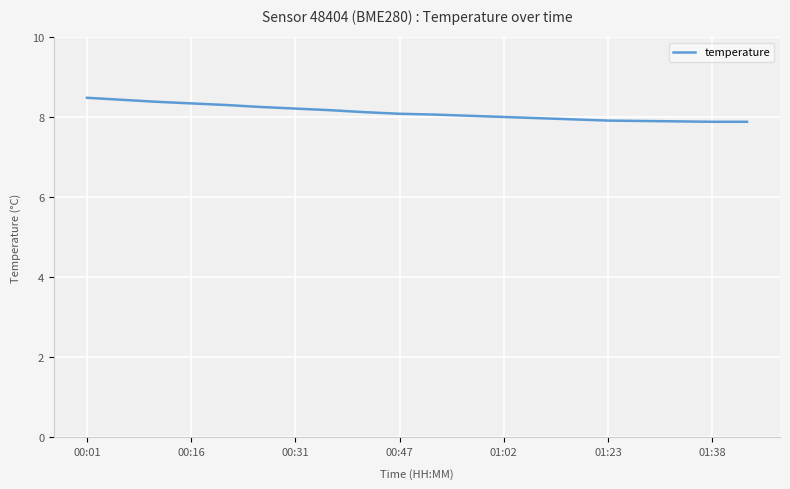

Is this an area chart (filled region under the line)?

No